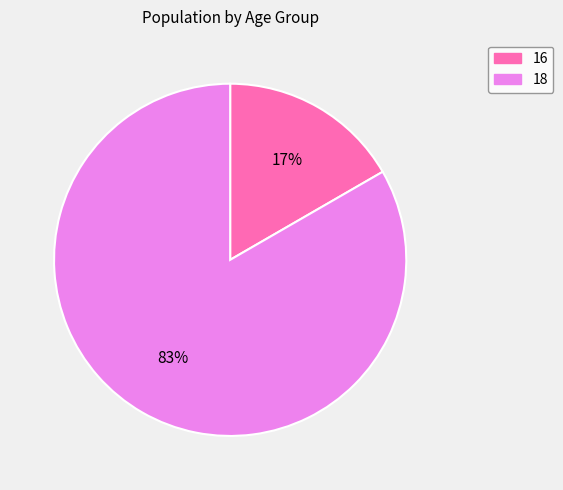

Between 16 and 18, which is larger?

18